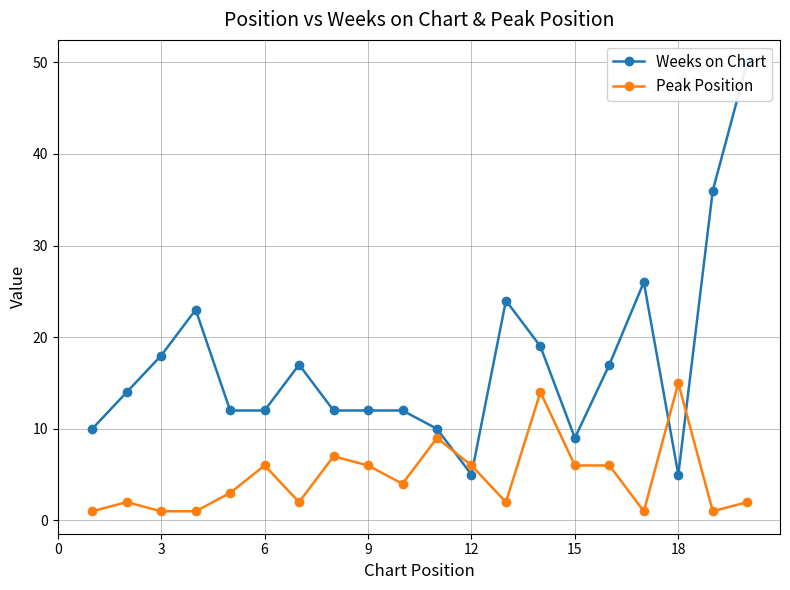

How many series are shown in this chart?

2